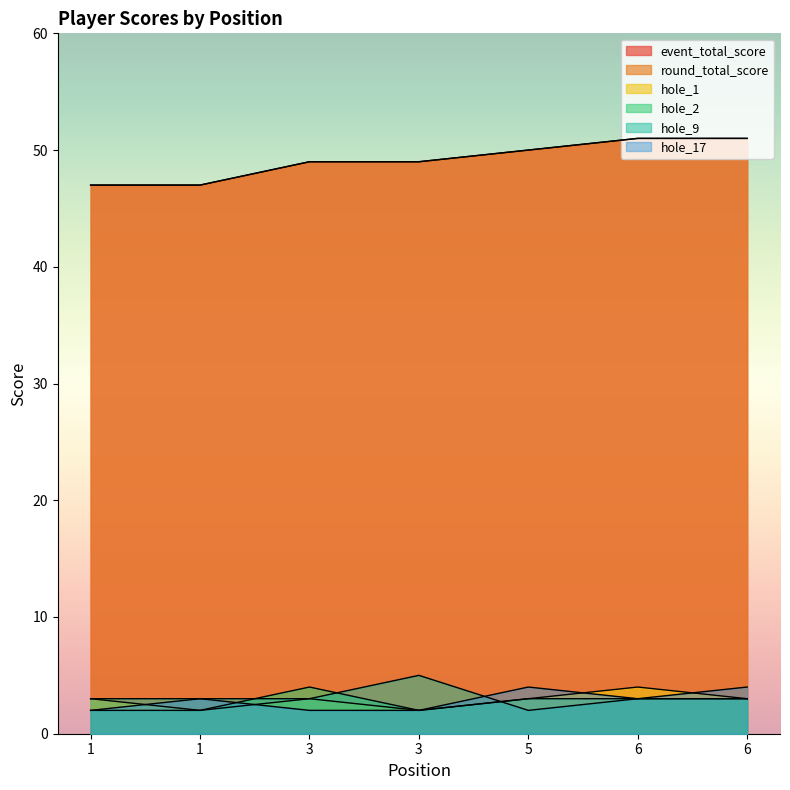

What is the value of the hole_9 point at the 5th from the left?

2